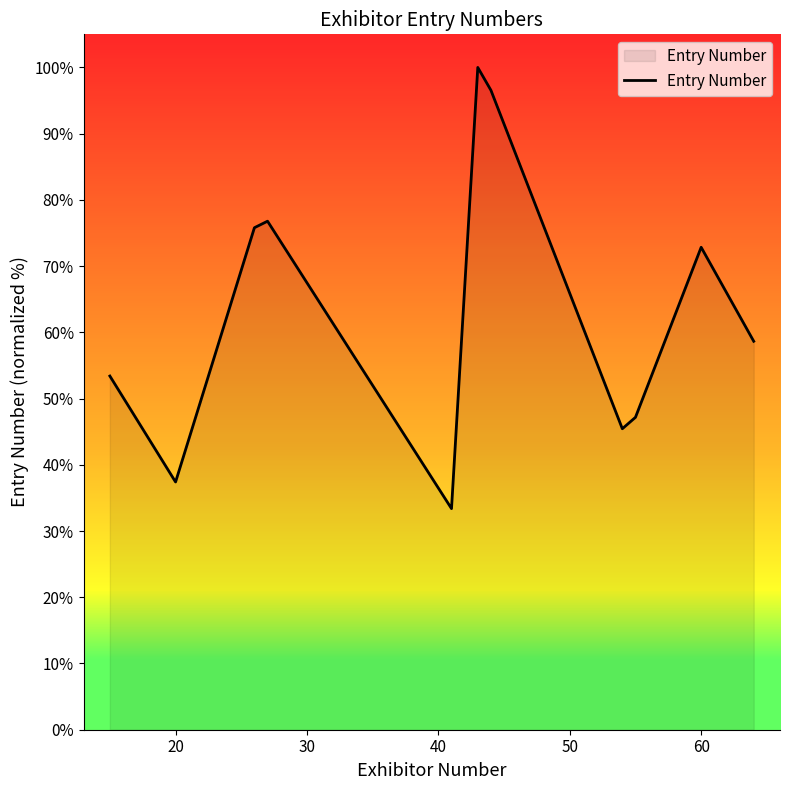

What is the difference between the maximum and minimum values?

66.6